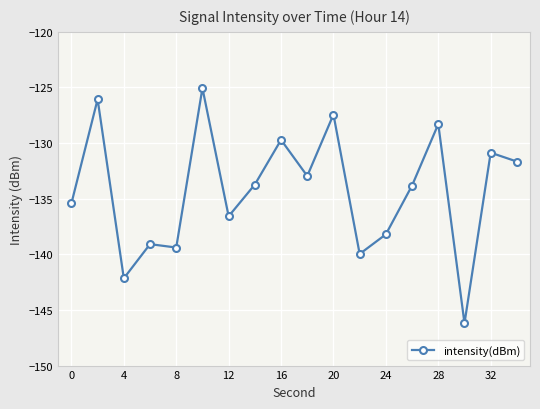

What is the maximum value shown in the chart?

-125.1